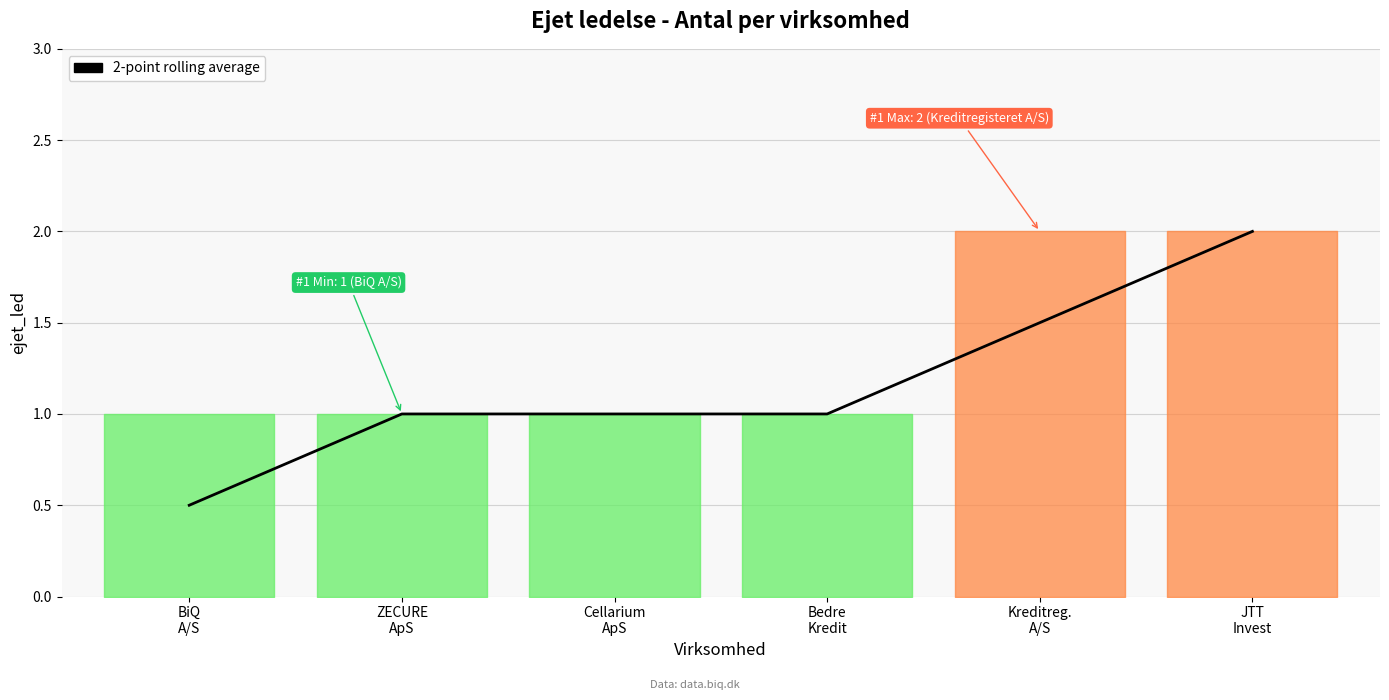

Where does the data first go above 1?

Kreditreg.
A/S